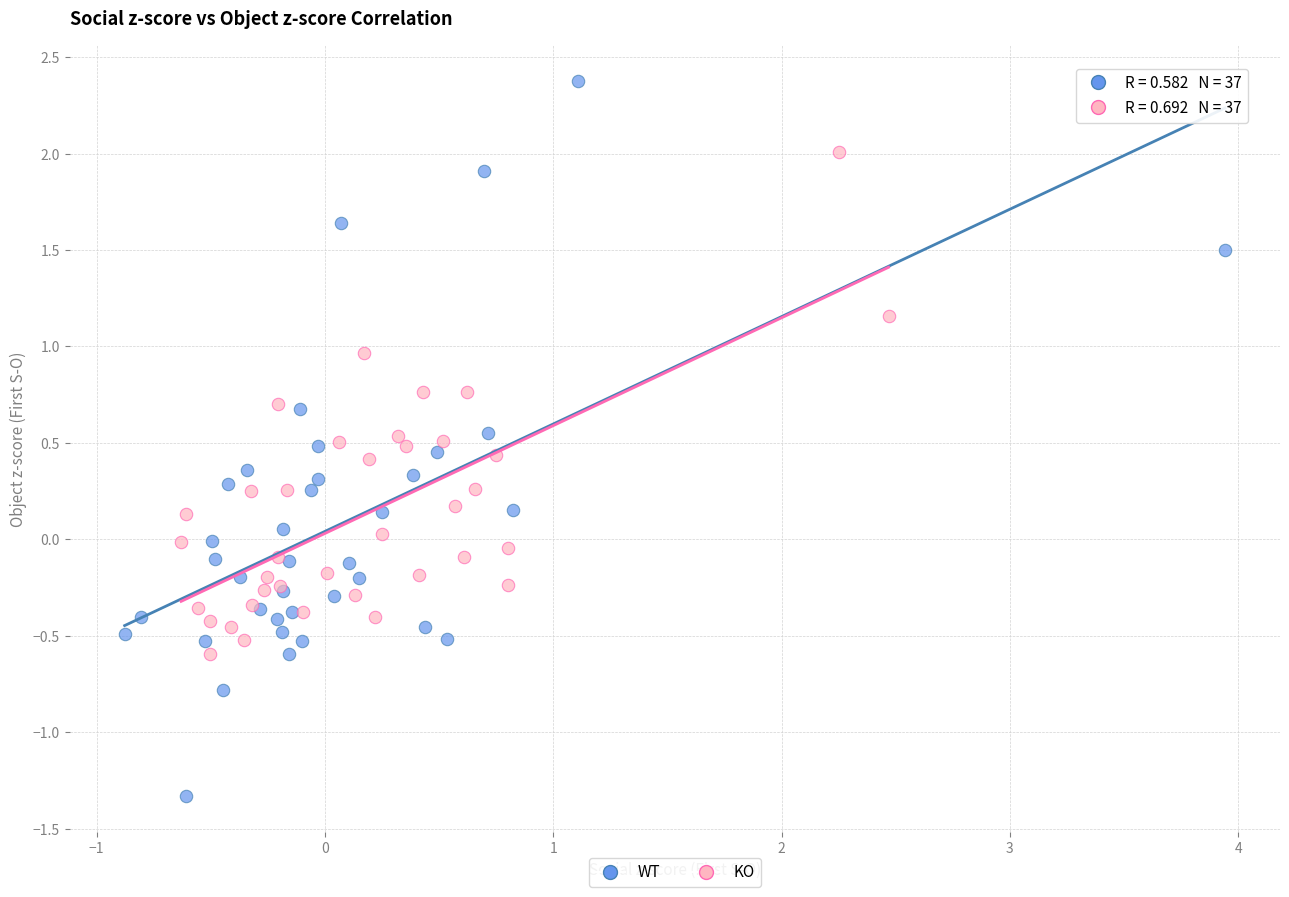

Which series contains the highest Y value?

WT